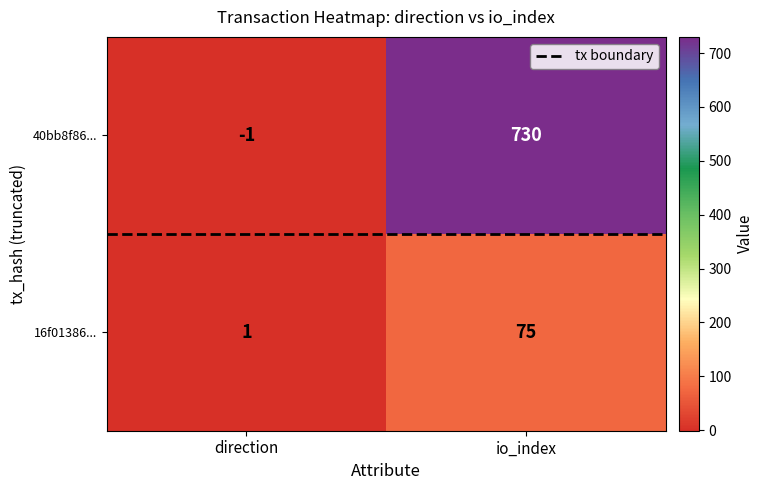

How many distinct data groups are displayed?

2